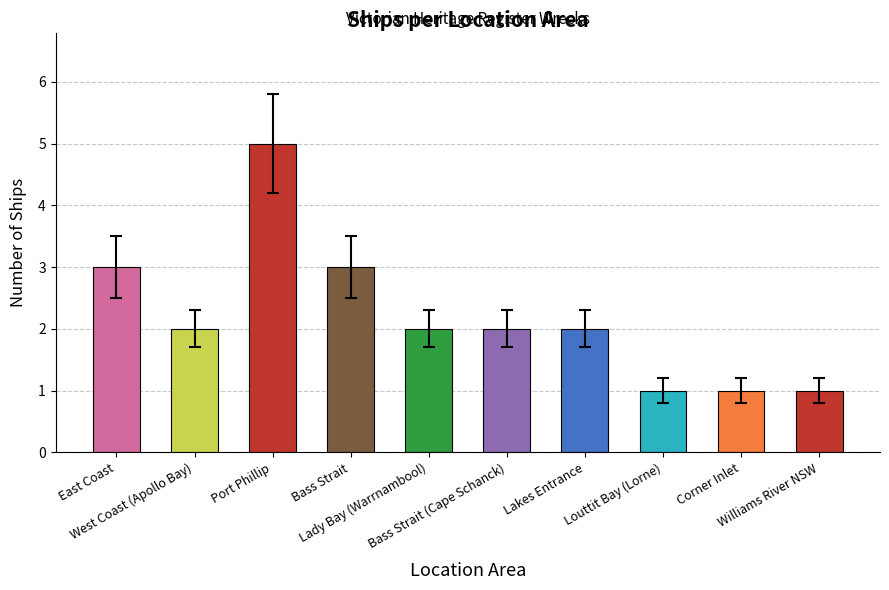

What is the label of the 7th bar from the left?

Lakes Entrance